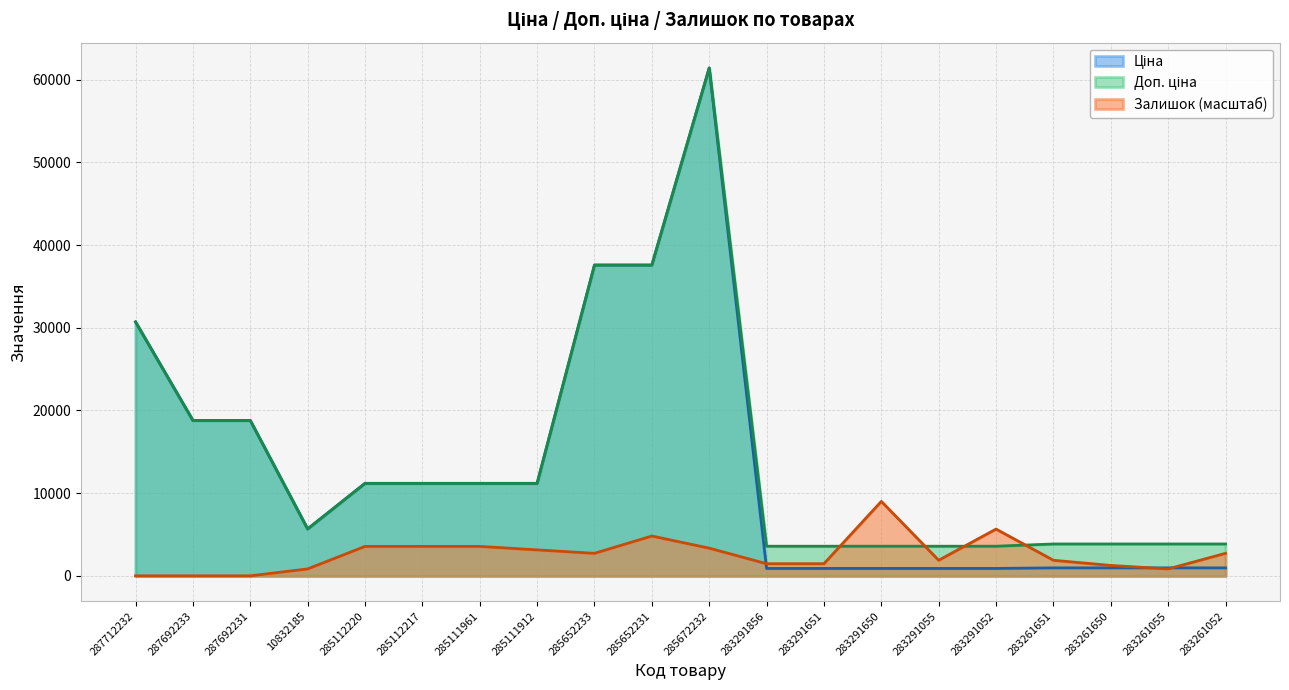

The Ціна series shows 42356.5 at 287712232. True or false?

False